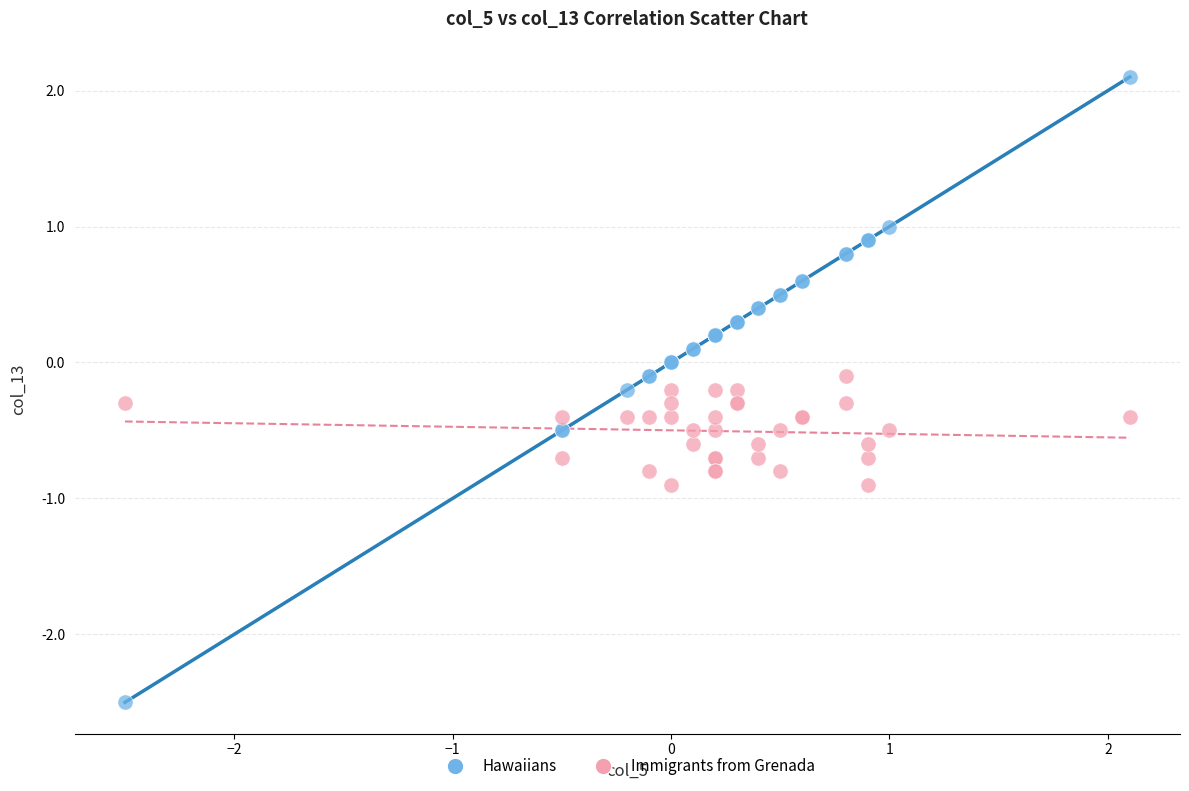

What is the X range (max minus min) for the scatter plot?

4.6